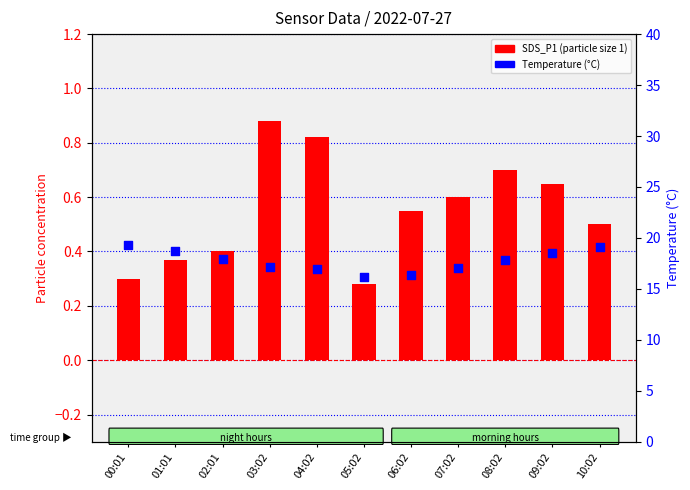

Which series reaches the minimum Y coordinate?

SDS_P1